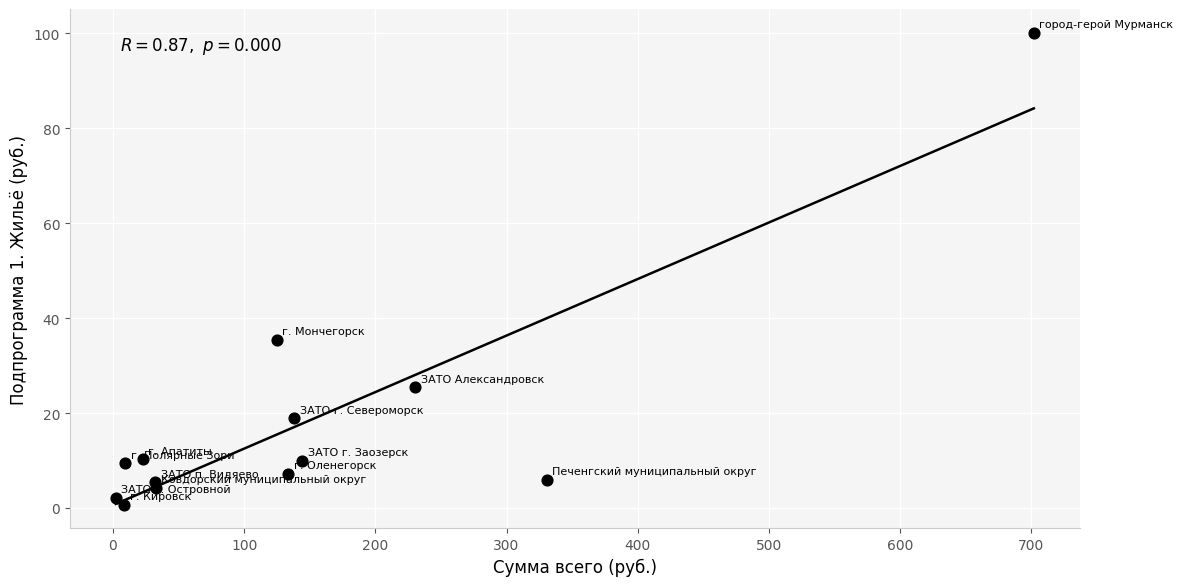

What Y value in the scatter plot is closest to 50?

35.5